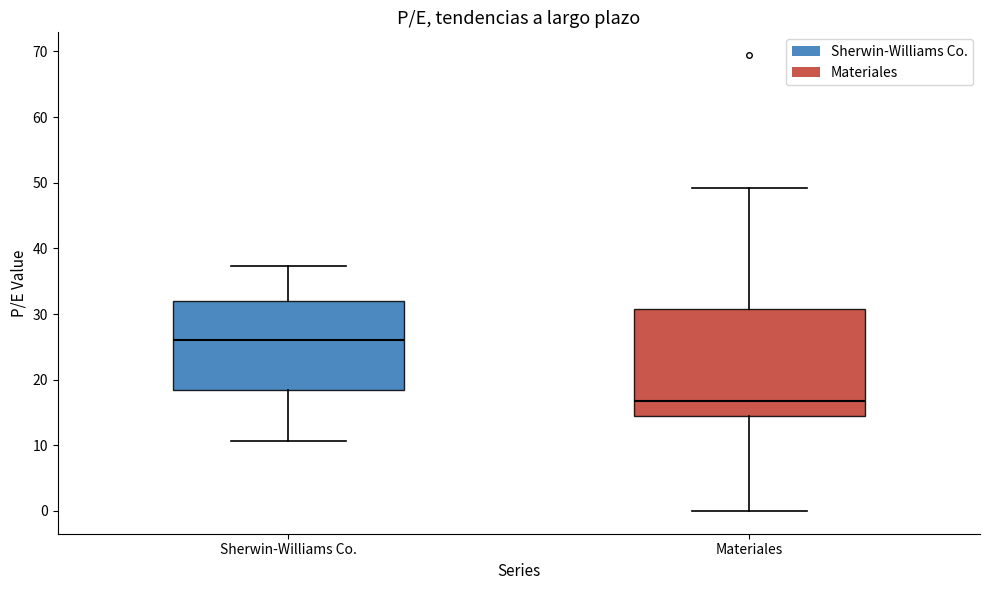

Comparing the boxes themselves (not the whiskers), which one is the tallest?

Materiales